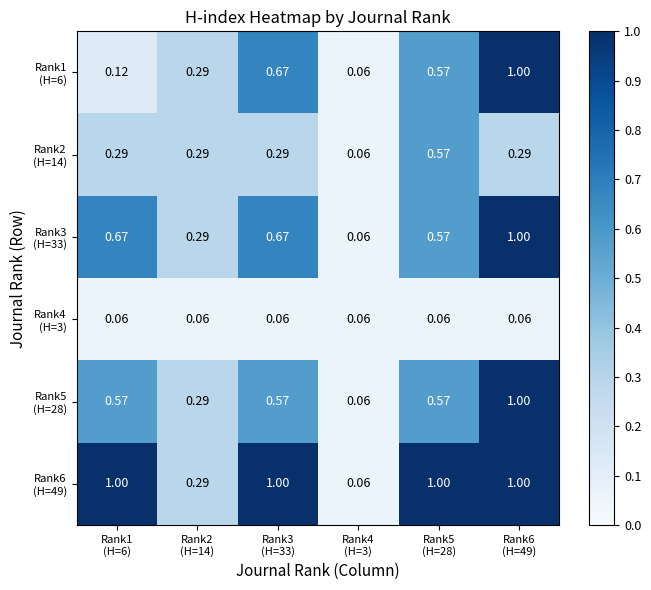

What is the spread (max minus min) of values at Rank6
(H=49)?

0.9